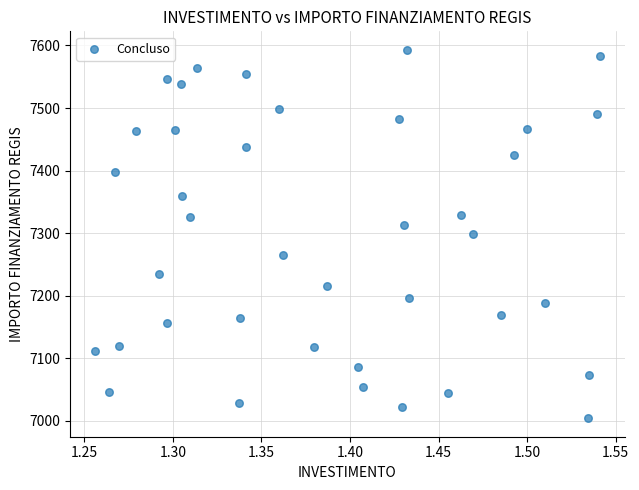

What is the range of X values (max minus min)?

0.3